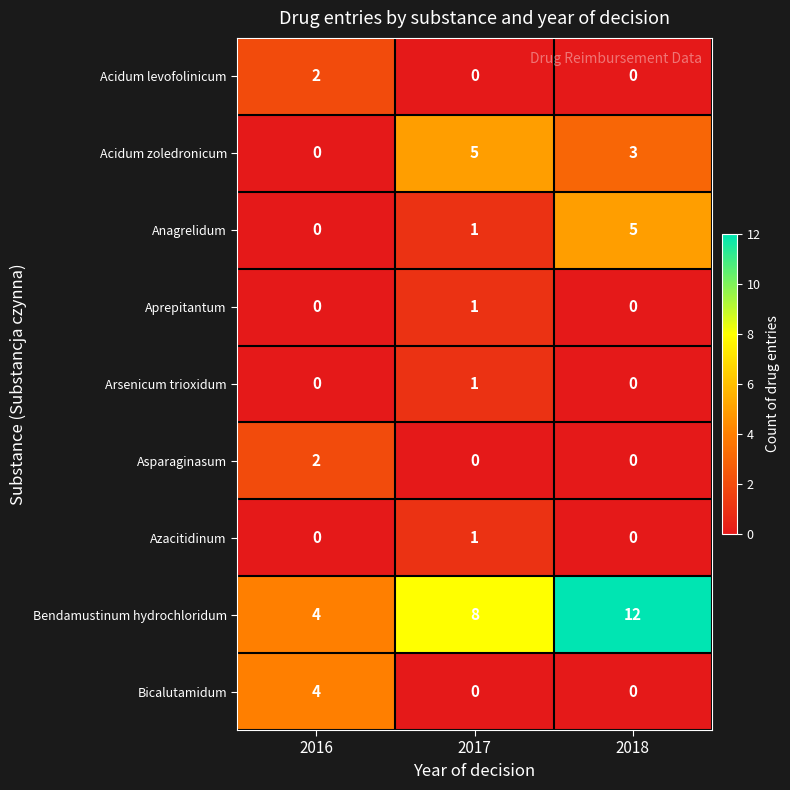

How many positive values does the Asparaginasum series have?

1